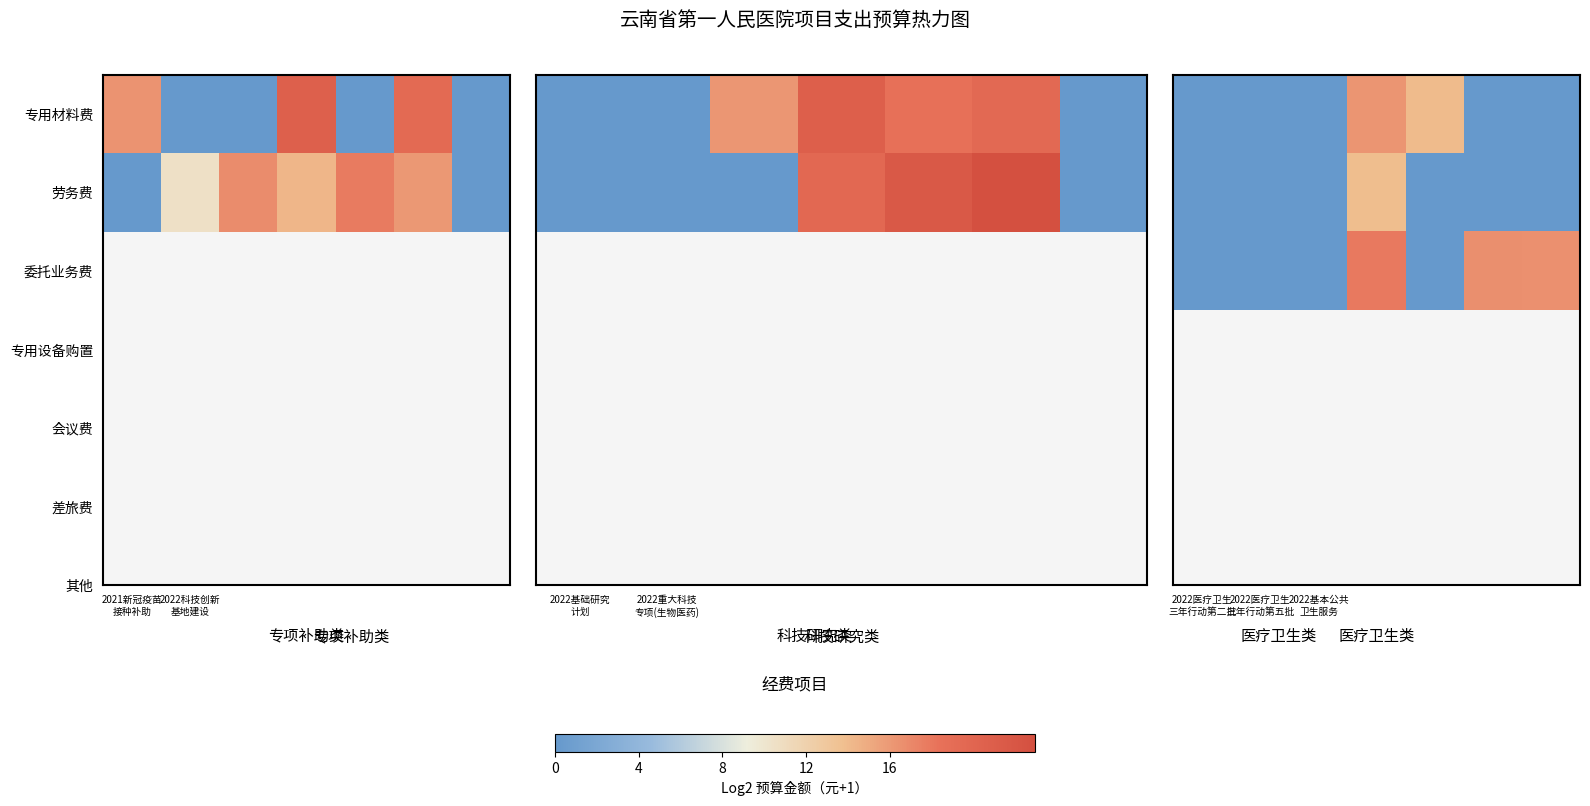

How many distinct data groups are displayed?

3